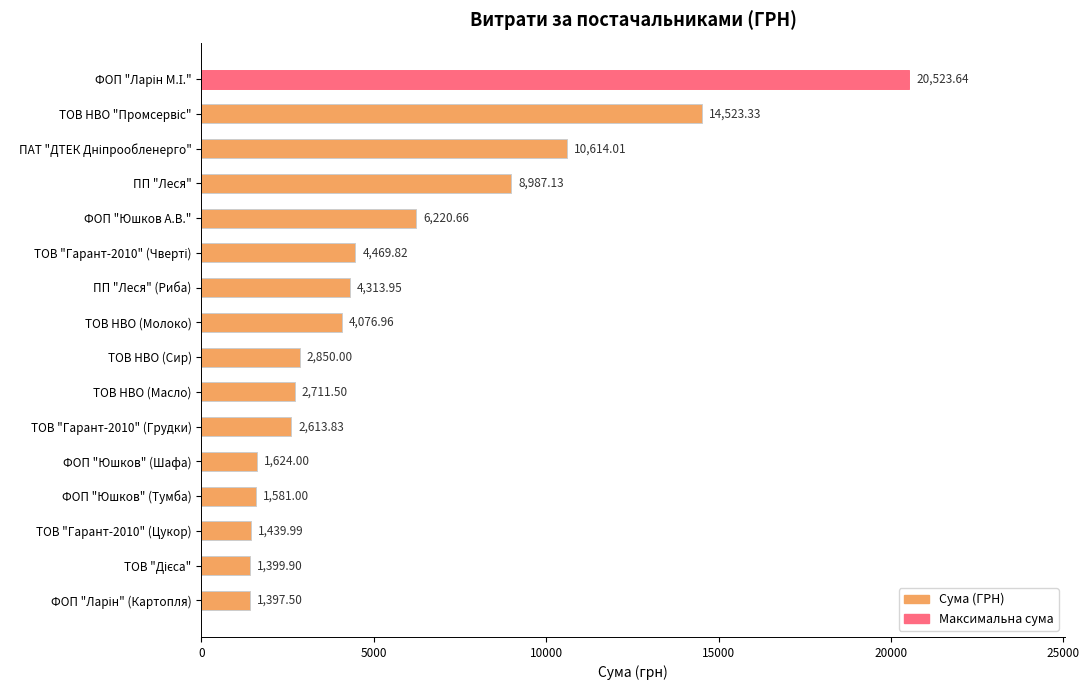

What is the sum of all values?

89347.2